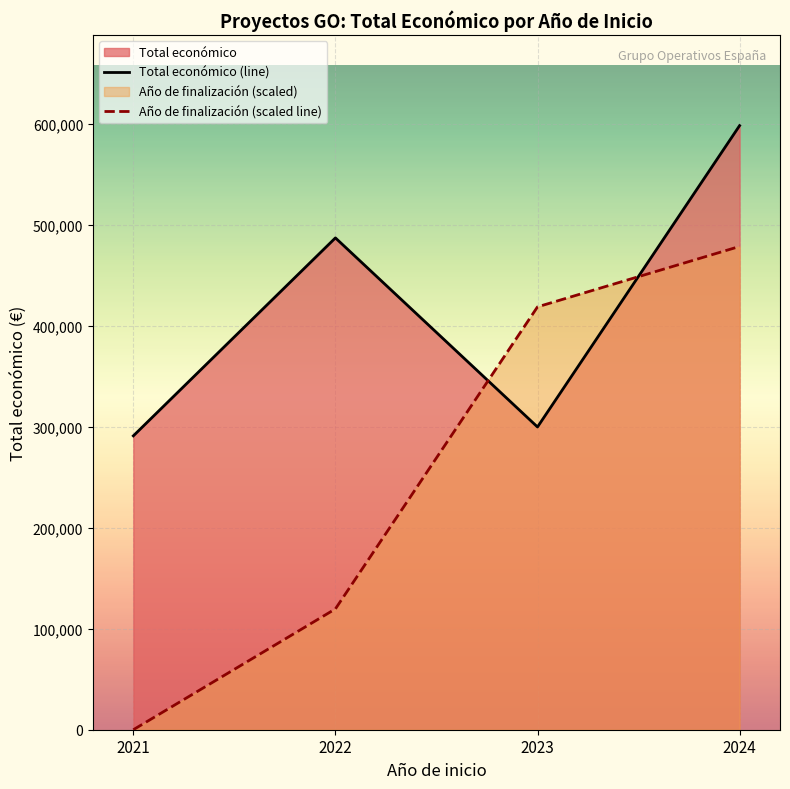

Is it true that Total económico (line) equals 395569.6 at 2023?

False